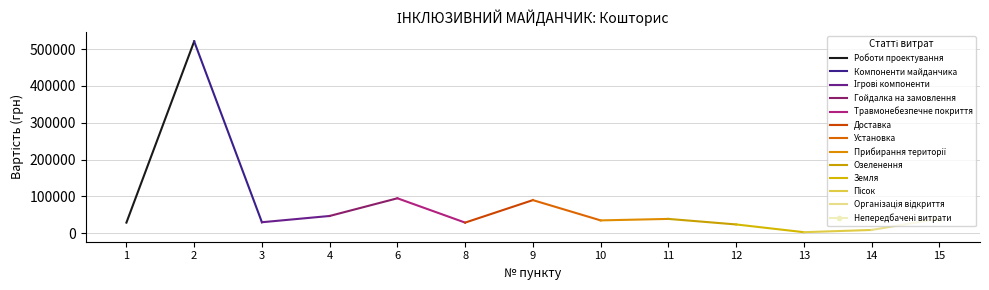

Count the number of values greater than 35000.

6